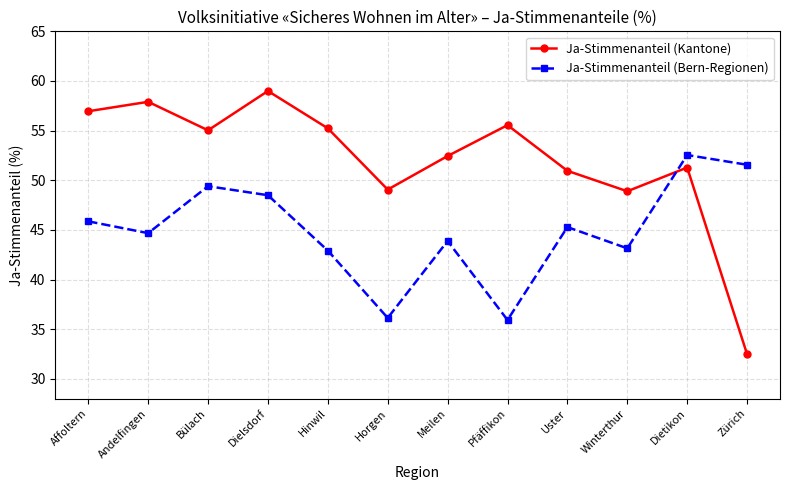

What is the difference between the Ja-Stimmenanteil (Bern-Regionen) values at Pfäffikon and Meilen?

8.0